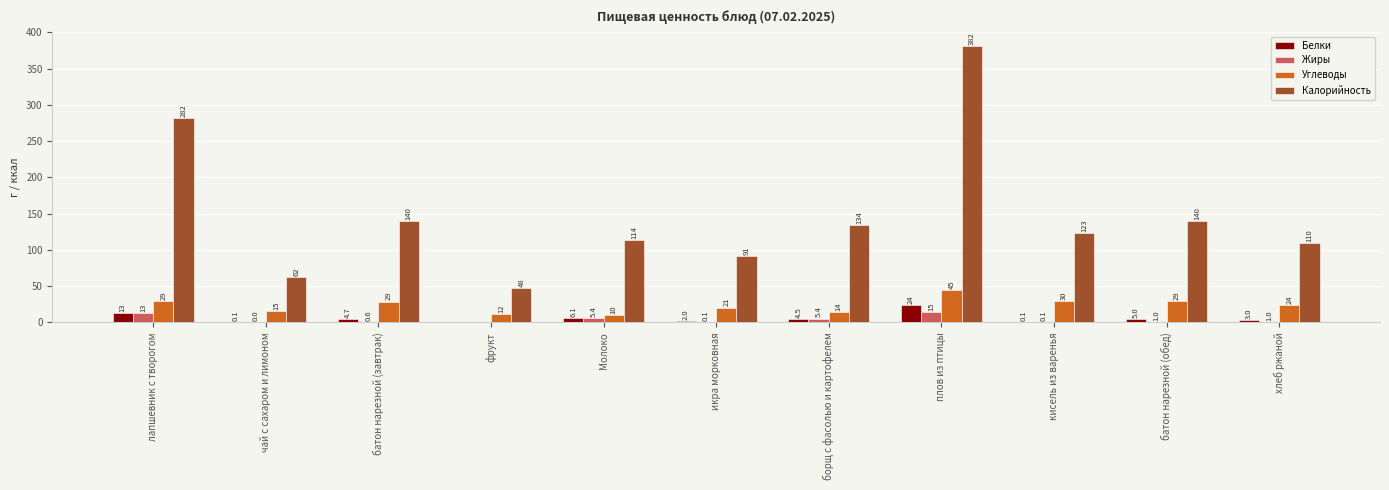

Where does the Калорийность series first go above 123?

лапшевник с творогом